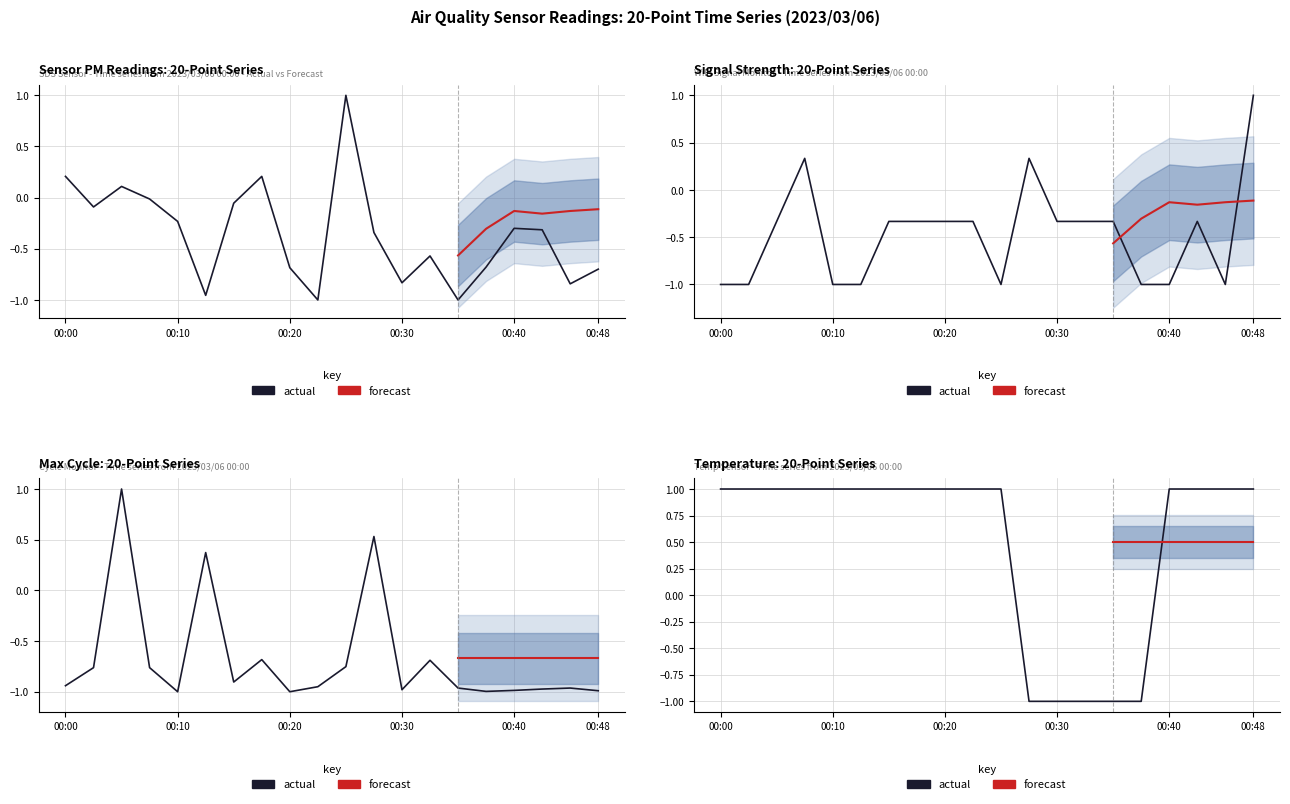

In Signal, how many points are higher than both neighbors (excluding endpoints)?

3